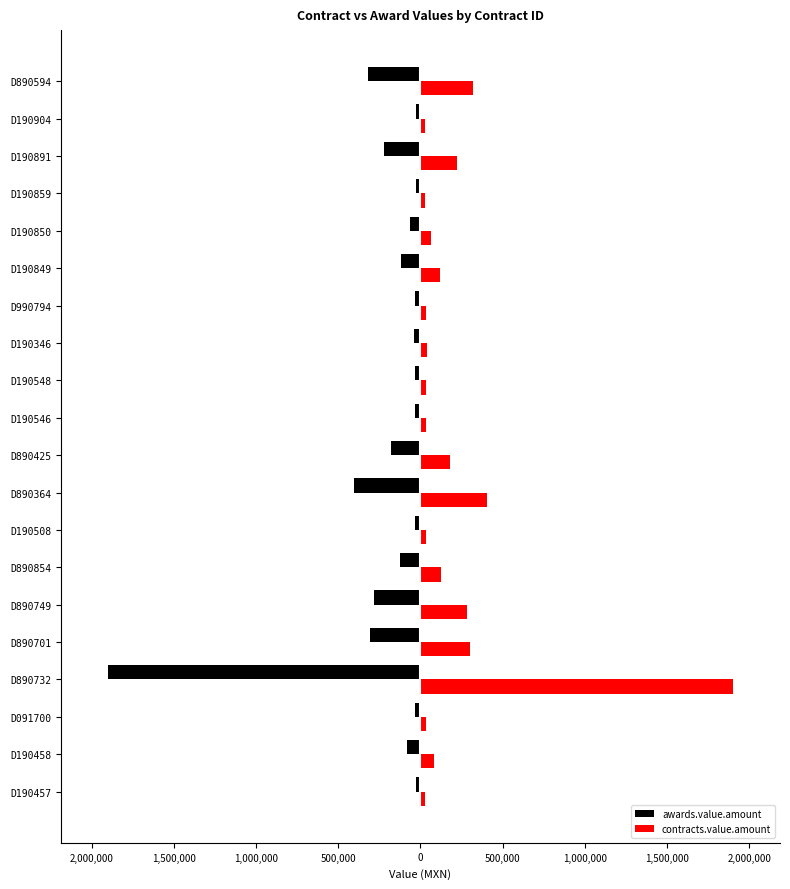

What is the value of the contracts.value.amount bar at the 3rd from the left?

33388.8